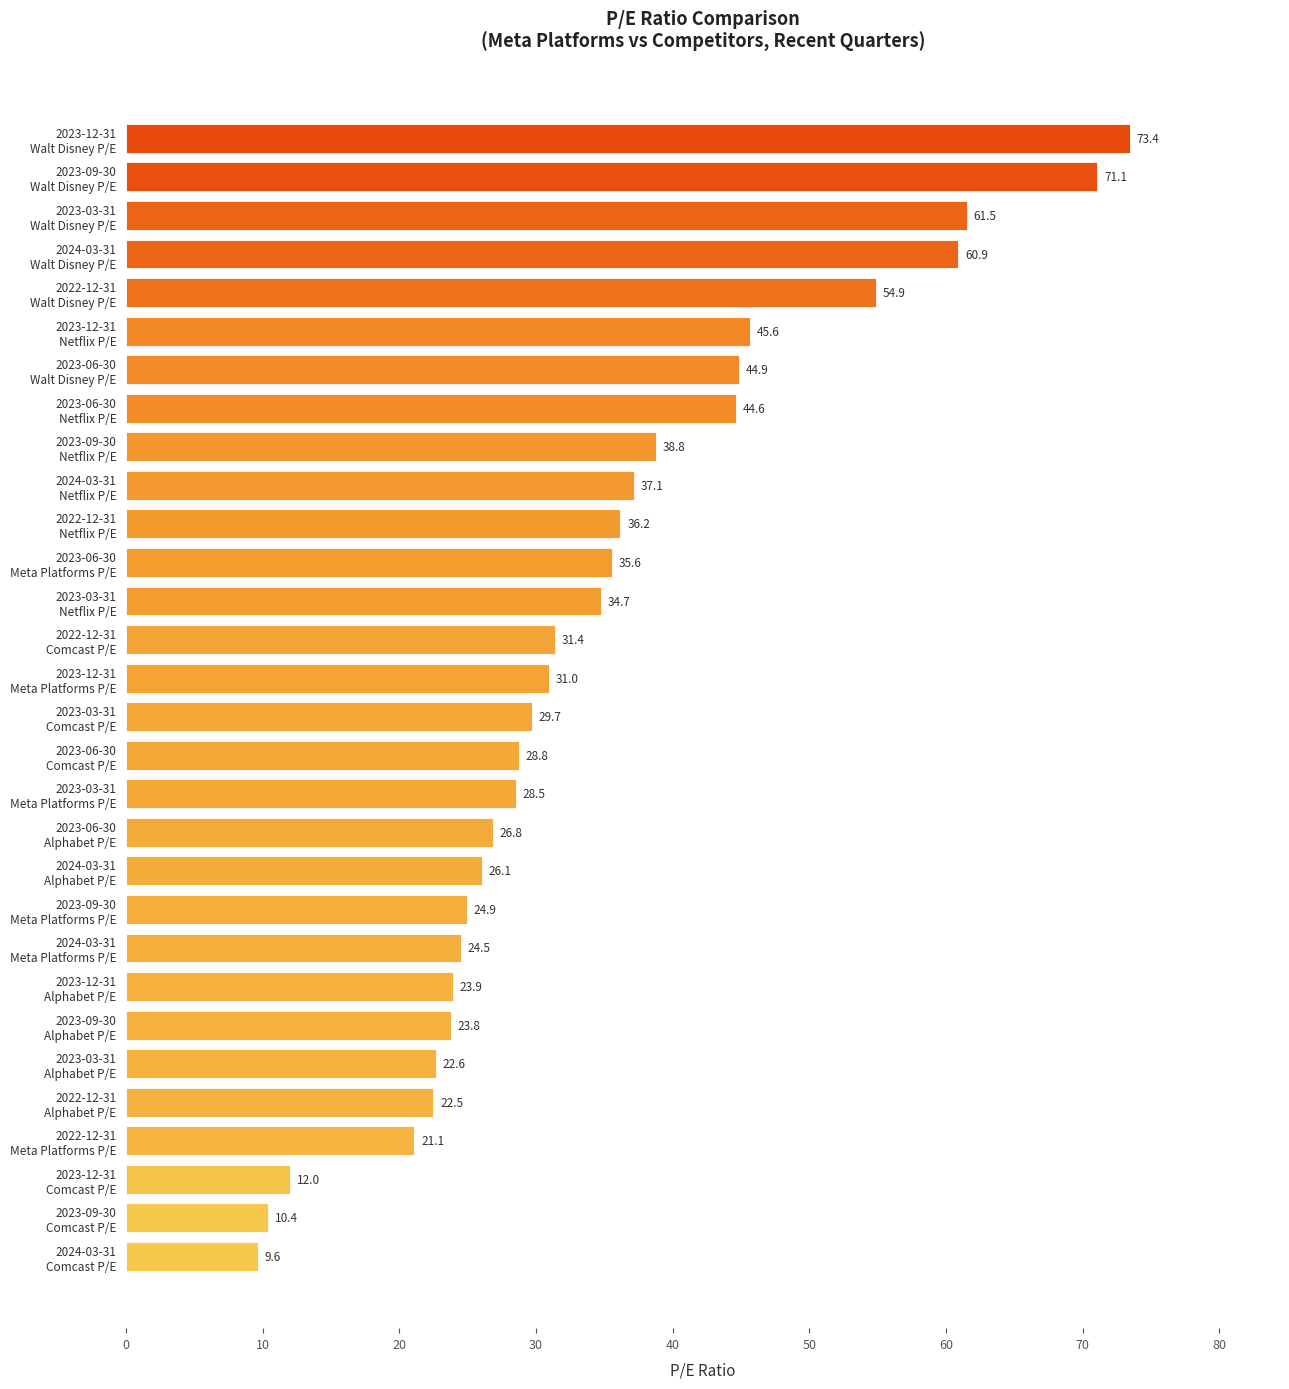

What is the difference between the maximum and minimum values?

63.8